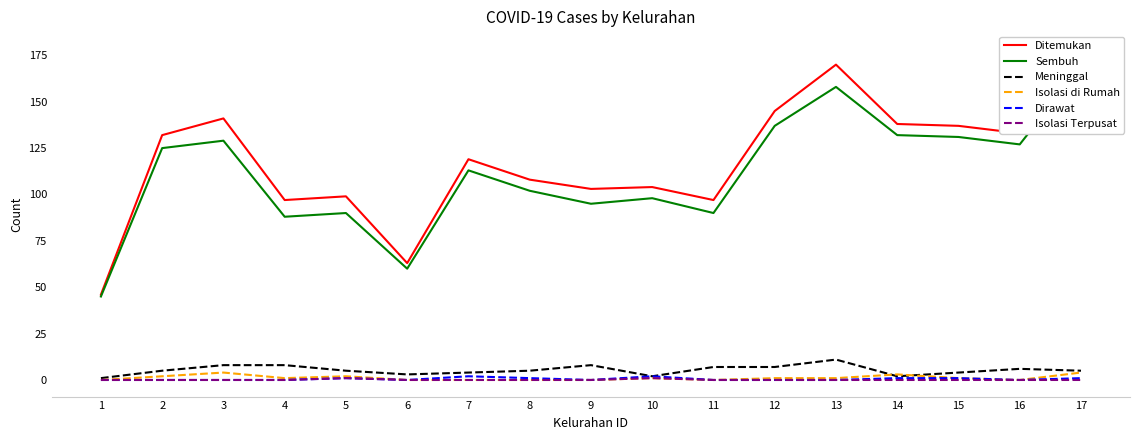

Reading left to right, transcribe all the data shown in this chart.

Ditemukan: 1=46	2=132	3=141	4=97	5=99	6=63	7=119	8=108	9=103	10=104	11=97	12=145	13=170	14=138	15=137	16=133	17=179
Sembuh: 1=45	2=125	3=129	4=88	5=90	6=60	7=113	8=102	9=95	10=98	11=90	12=137	13=158	14=132	15=131	16=127	17=169
Meninggal: 1=1	2=5	3=8	4=8	5=5	6=3	7=4	8=5	9=8	10=2	11=7	12=7	13=11	14=2	15=4	16=6	17=5
Isolasi di Rumah: 1=0	2=2	3=4	4=1	5=2	6=0	7=0	8=0	9=0	10=1	11=0	12=1	13=1	14=3	15=1	16=0	17=4
Dirawat: 1=0	2=0	3=0	4=0	5=1	6=0	7=2	8=1	9=0	10=2	11=0	12=0	13=0	14=1	15=1	16=0	17=1
Isolasi Terpusat: 1=0	2=0	3=0	4=0	5=1	6=0	7=0	8=0	9=0	10=1	11=0	12=0	13=0	14=0	15=0	16=0	17=0